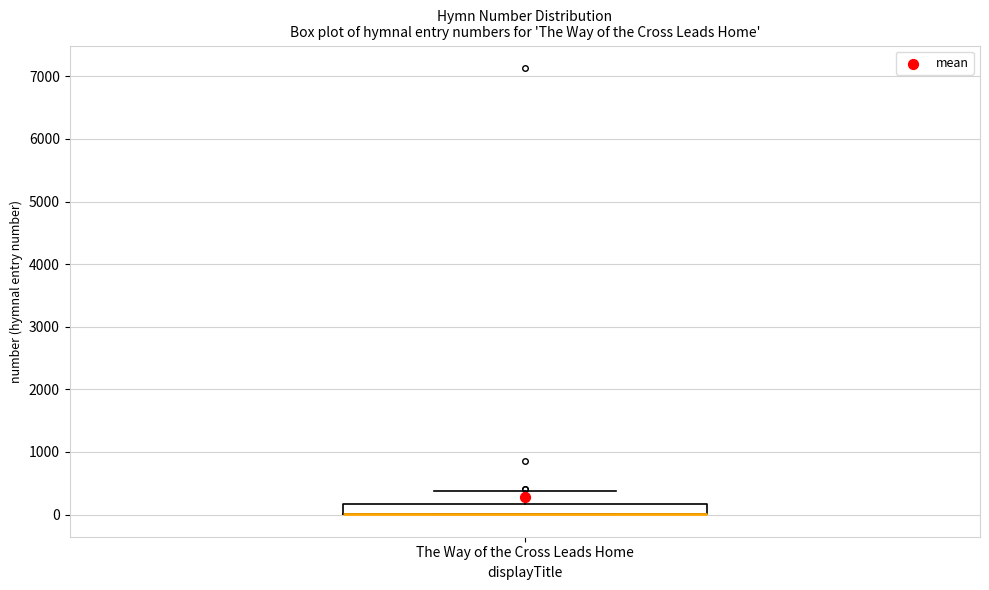

Read this box plot against the y-axis: the position of the median line, the range covered by the box, and the ends of both whiskers. The values are not printed on the chart, so give them approximately, as read against the axis.

median 0 (drawn on the box's lower edge), box 0 to 200, whiskers 0 to 400